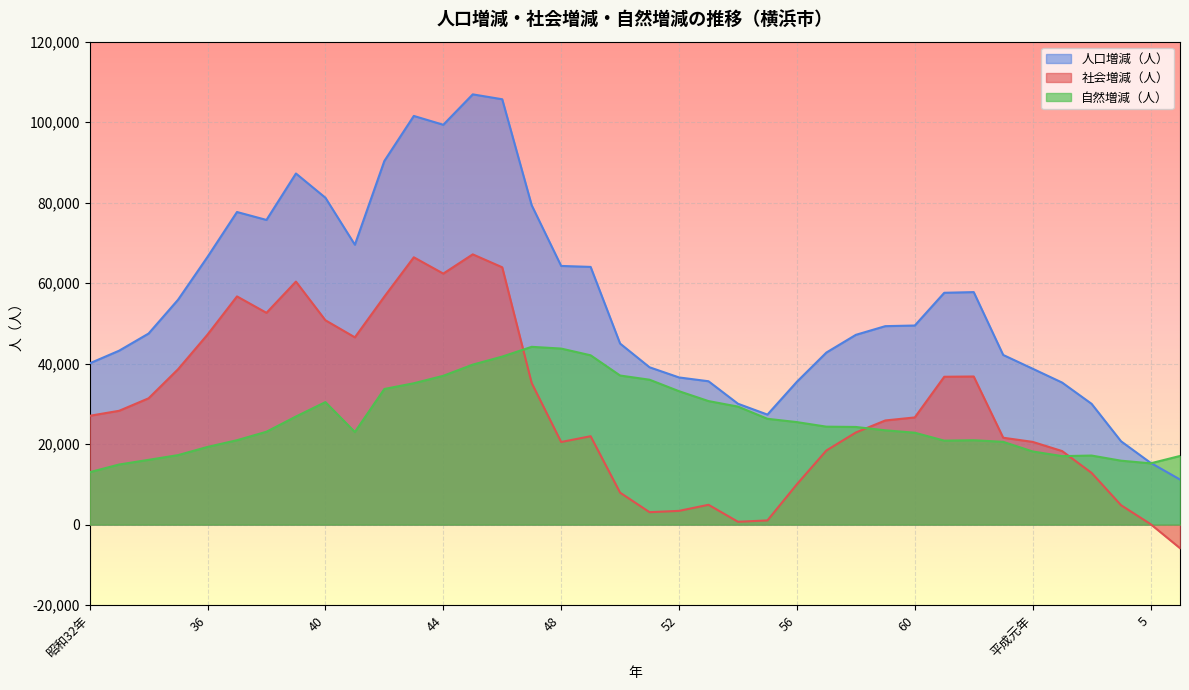

Reading left to right, list all the values displayed in this chart.

社会増減（人）: 27042	28282	31386	38610	47218	56702	52624	60386	50777	46534	56649	66421	62372	67152	63941	35178	20531	21963	7943	3091	3418	4930	712	1043	10032	18417	22891	25882	26633	36740	36805	21590	20559	18276	12852	4820	138	-5852
人口増減（人）: 40067	43218	47480	55882	66524	77675	75704	87243	81221	69546	90353	101545	99352	106907	105690	79354	64276	64035	44988	39094	36569	35625	30035	27337	35502	42756	47155	49315	49471	57605	57776	42157	38737	35294	30013	20703	15365	11208
自然増減（人）: 13025	14936	16094	17272	19306	20973	23080	26857	30444	23012	33704	35124	36980	39755	41749	44176	43745	42072	37045	36003	33151	30695	29323	26294	25470	24339	24264	23433	22838	20865	20971	20567	18178	17018	17161	15883	15227	17060